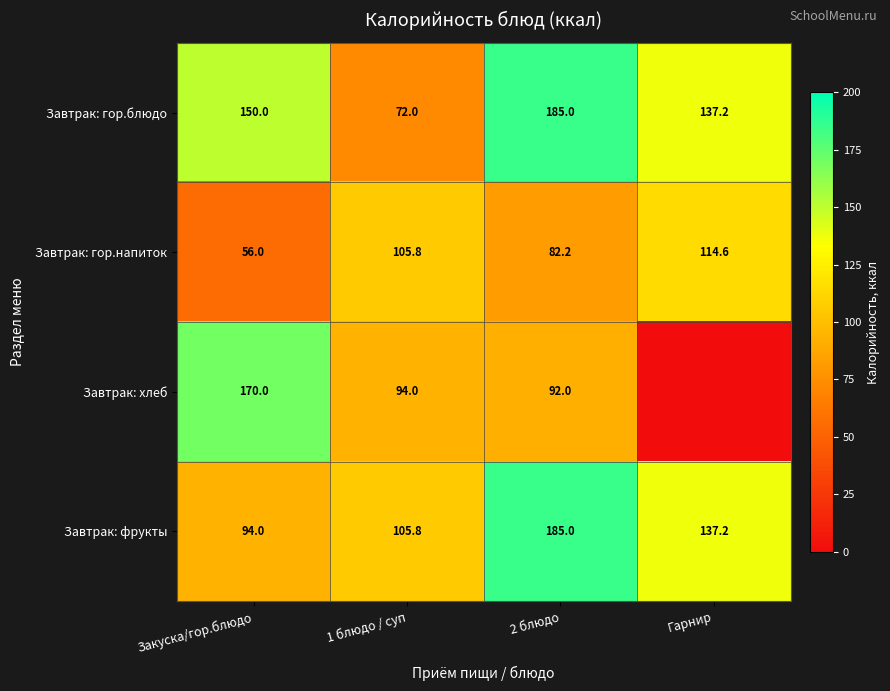

Count the number of categories in the chart.

4